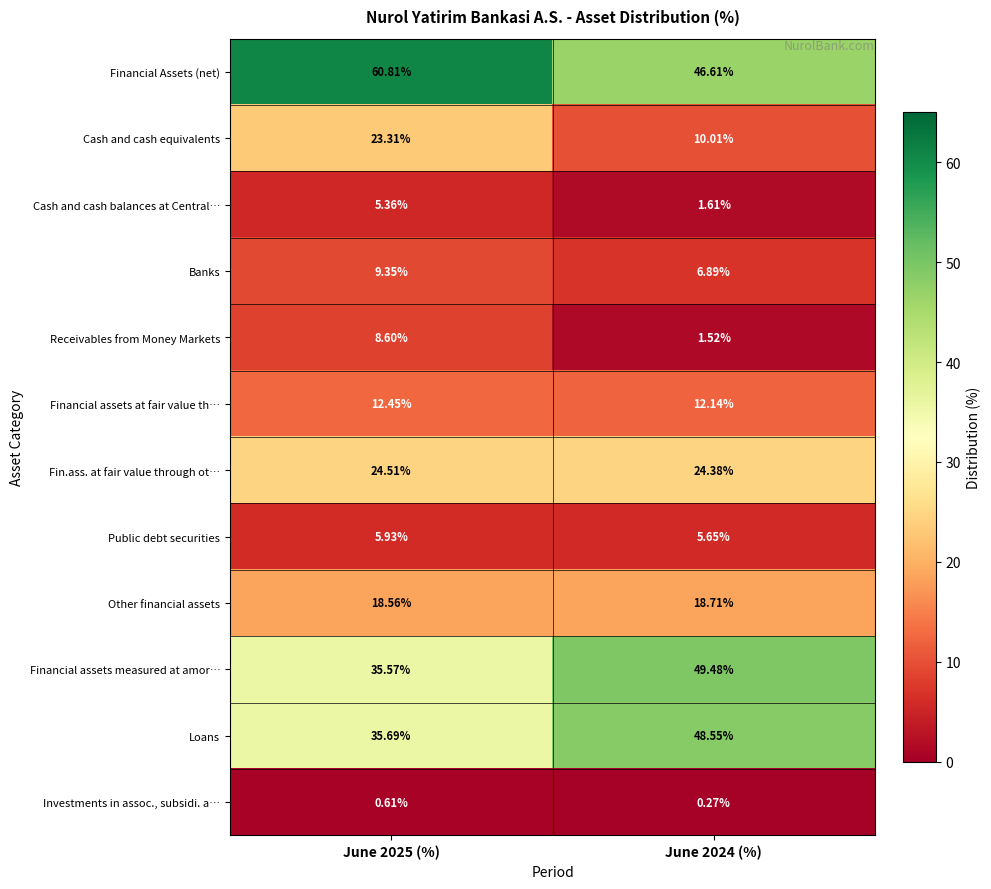

Between June 2025 (%) and June 2024 (%), which series saw the biggest shift?

Financial Assets (net)